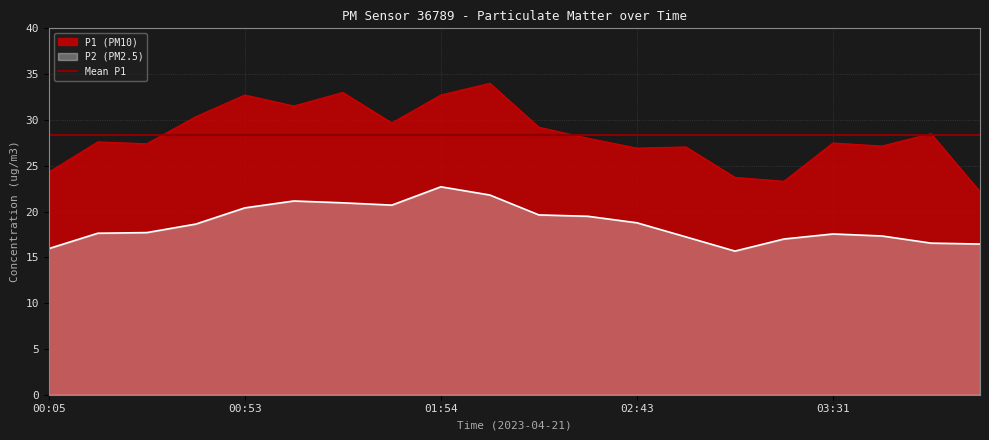

What is the average value of the P2 series?

18.7